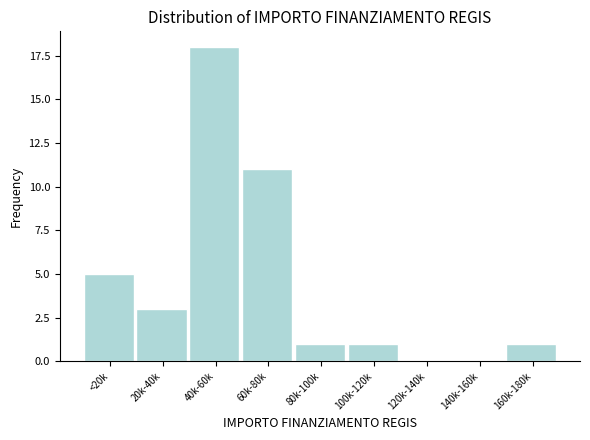

Reading left to right, extract all data points from this chart.

<20k=5	20k-40k=3	40k-60k=18	60k-80k=11	80k-100k=1	100k-120k=1	120k-140k=0	140k-160k=0	160k-180k=1